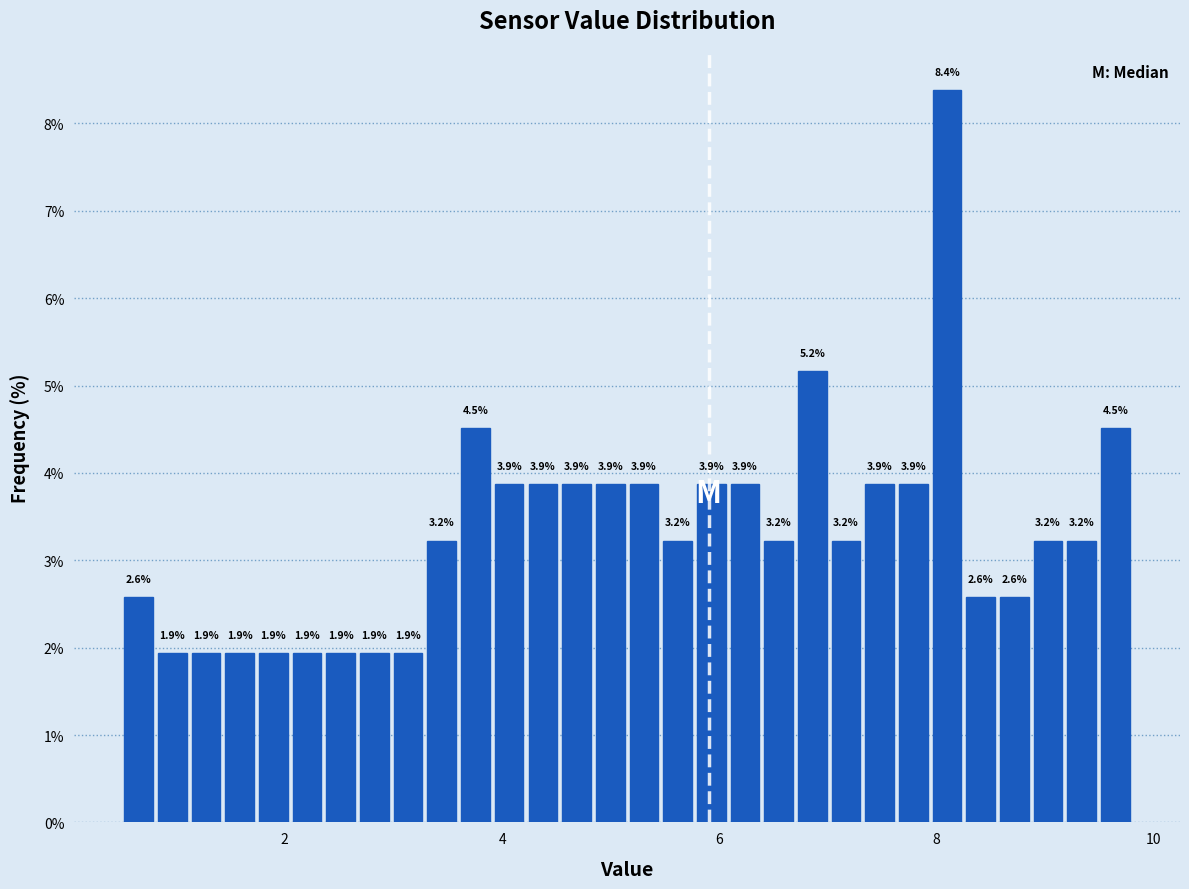

Read against the x-axis, roughly where is the centre of the tallest bar?

8.0